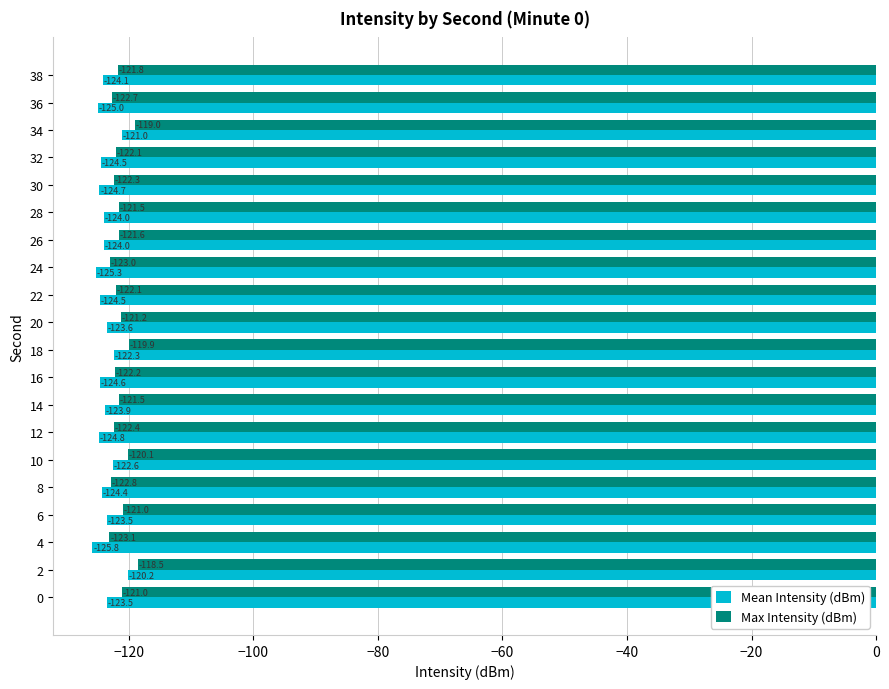

Which series has the largest total across all categories?

Max Intensity (dBm)